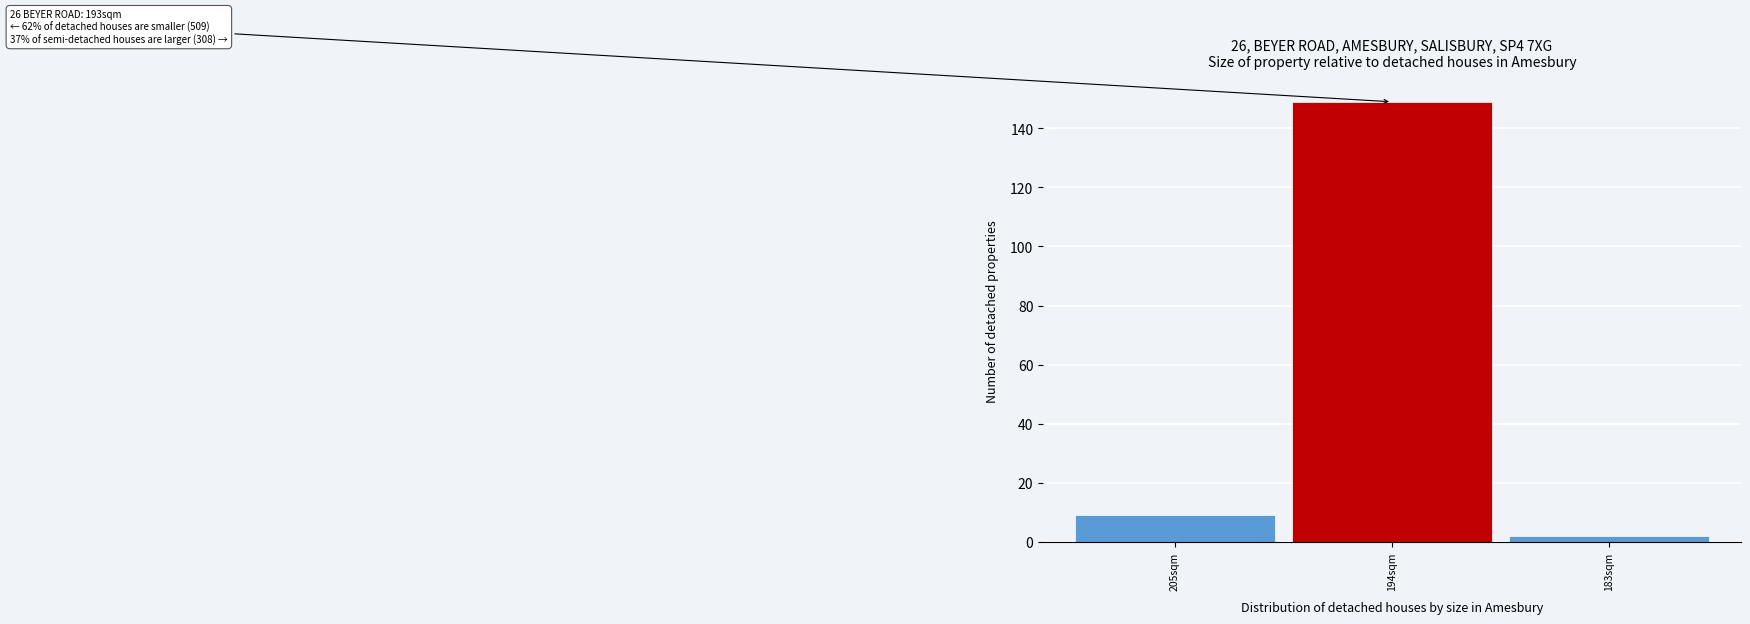

Reading right to left, what are all the values shown in this chart?

183sqm=2	194sqm=149	205sqm=9